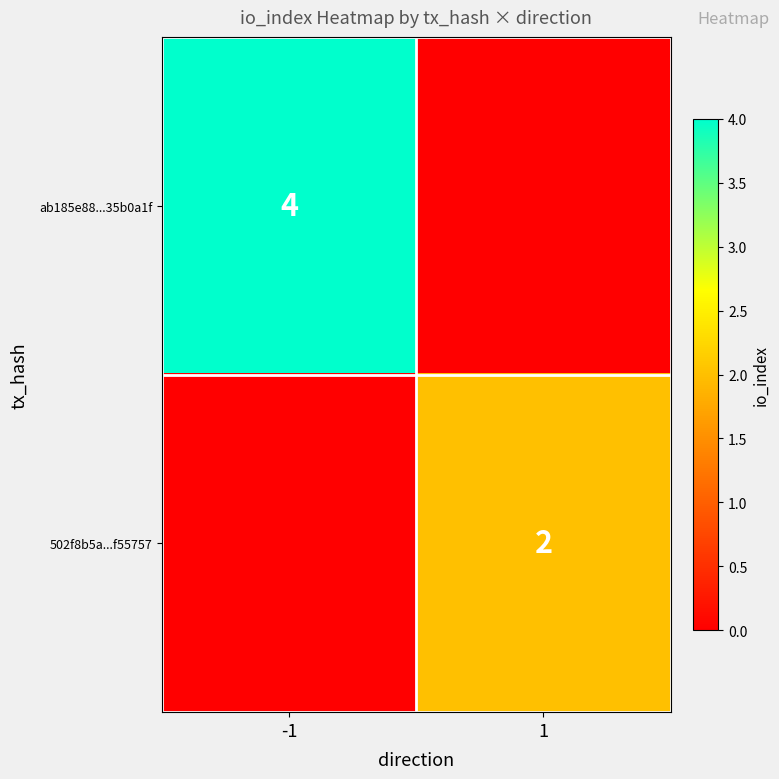

The value of 502f8b5a...f55757 at 1 is 2. True or false?

True